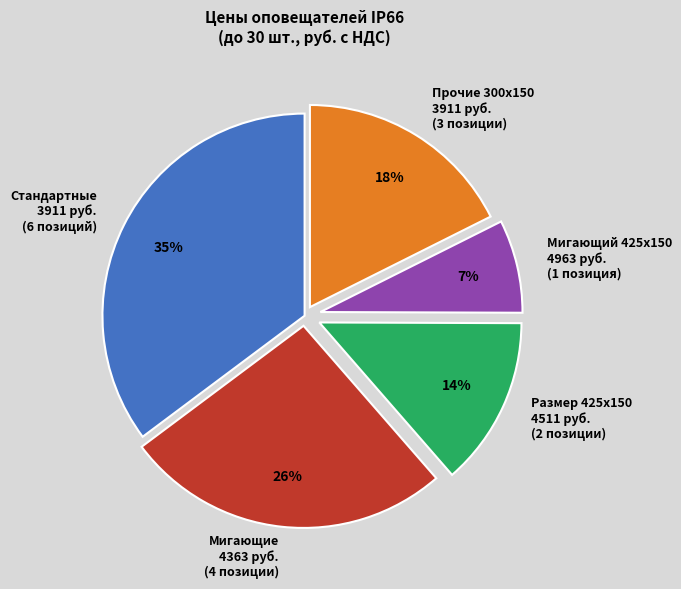

Rank the categories by value from highest to lowest.

Стандартные 3911 руб. (6 позиций), Мигающие 4363 руб. (4 позиции), Прочие 300х150 3911 руб. (3 позиции), Размер 425х150 4511 руб. (2 позиции), Мигающий 425х150 4963 руб. (1 позиция)